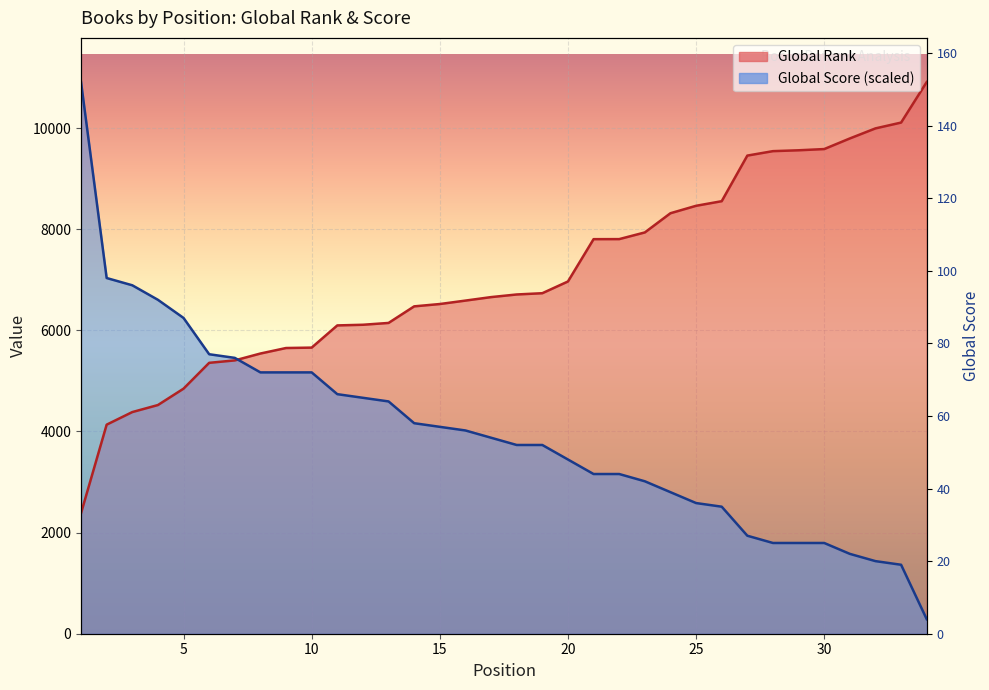

What is the sum of the Global Rank values at 12 and 6?

11469.0